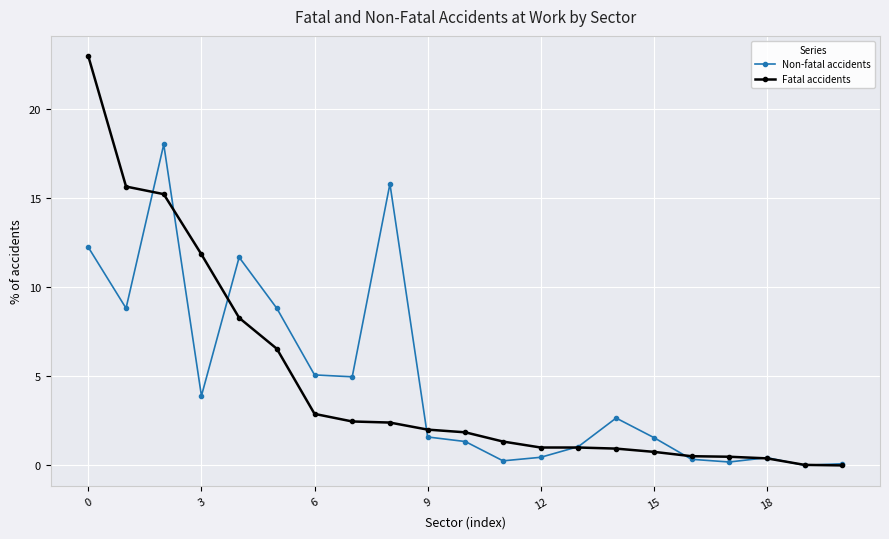

Rank the series by their maximum value, from highest to lowest.

Fatal accidents, Non-fatal accidents